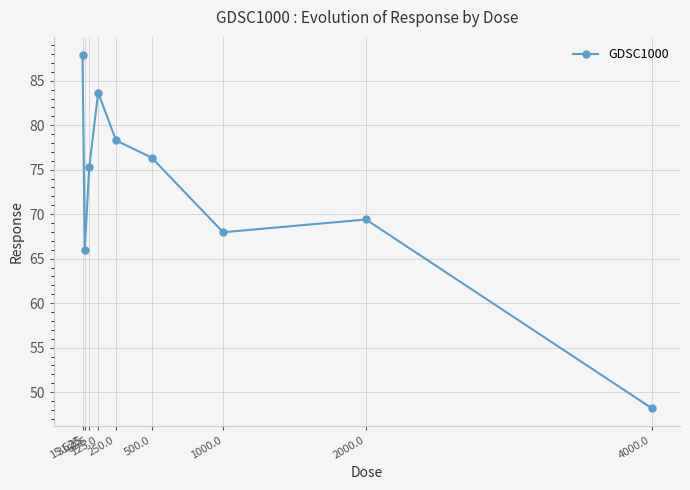

Does the chart have visible grid lines?

Yes